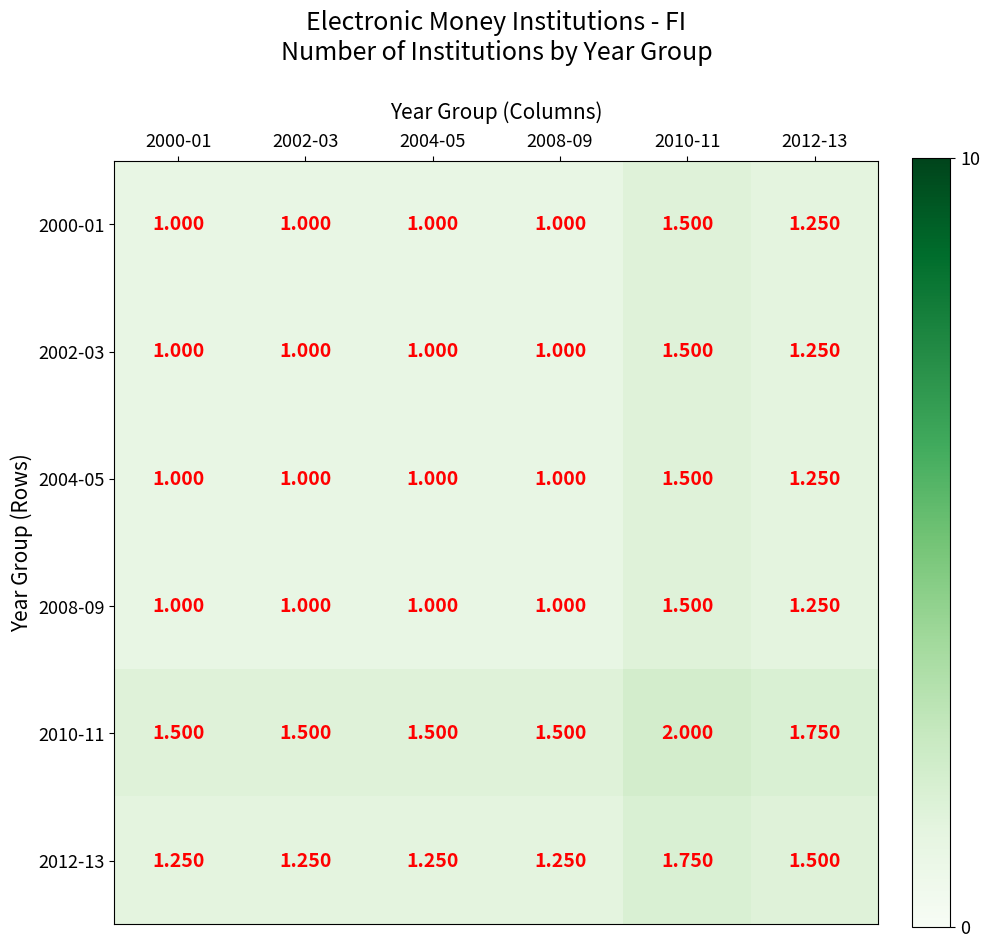

Is the value of 2012-13 at 2000-01 greater than the value of 2000-01 at 2000-01?

Yes